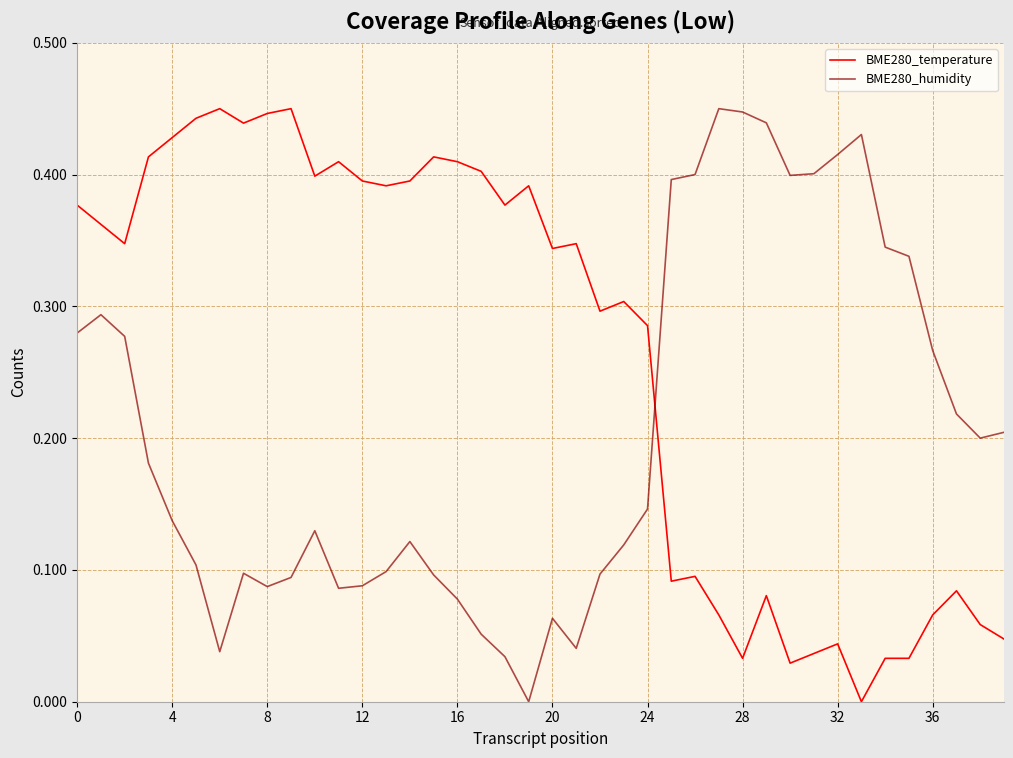

Rank the series by their average value, from highest to lowest.

BME280_temperature, BME280_humidity